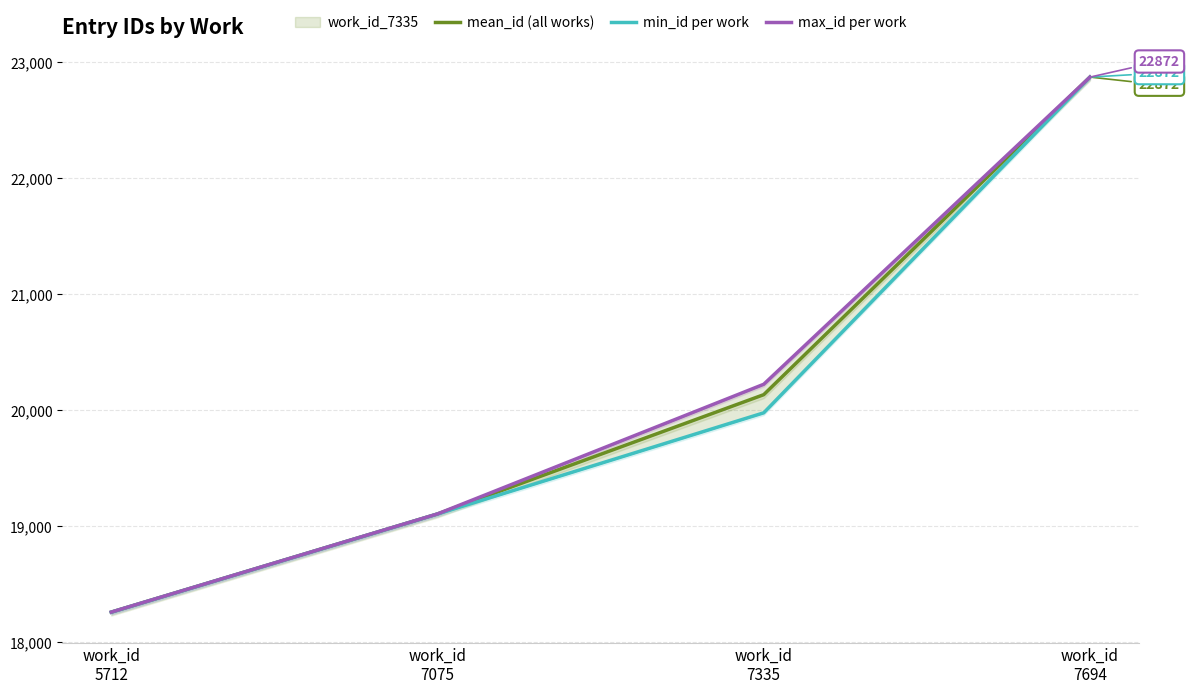

Rank the series by their maximum value, from highest to lowest.

mean_id (all works), min_id per work, max_id per work